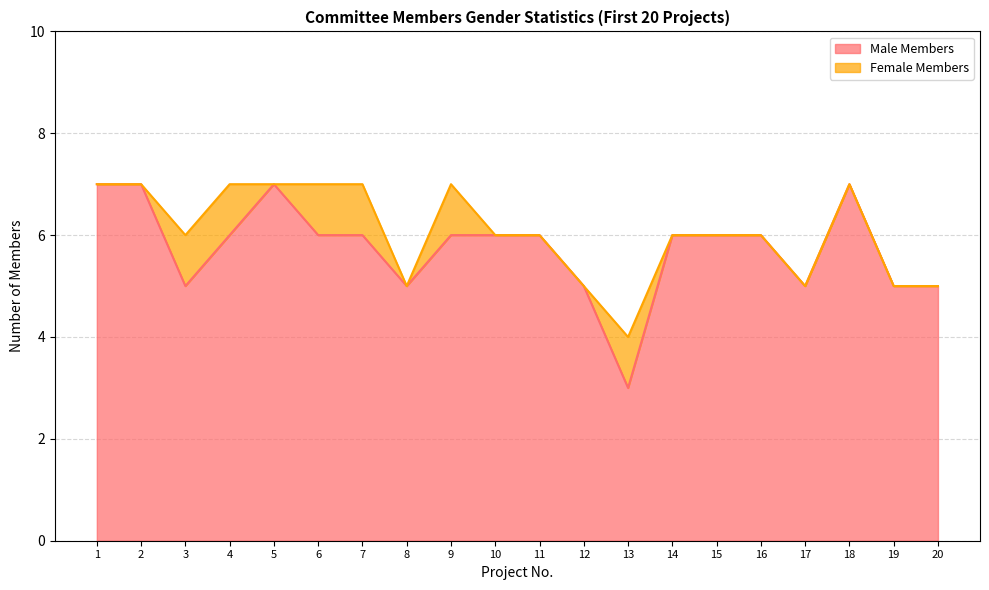

What is the average value?

6